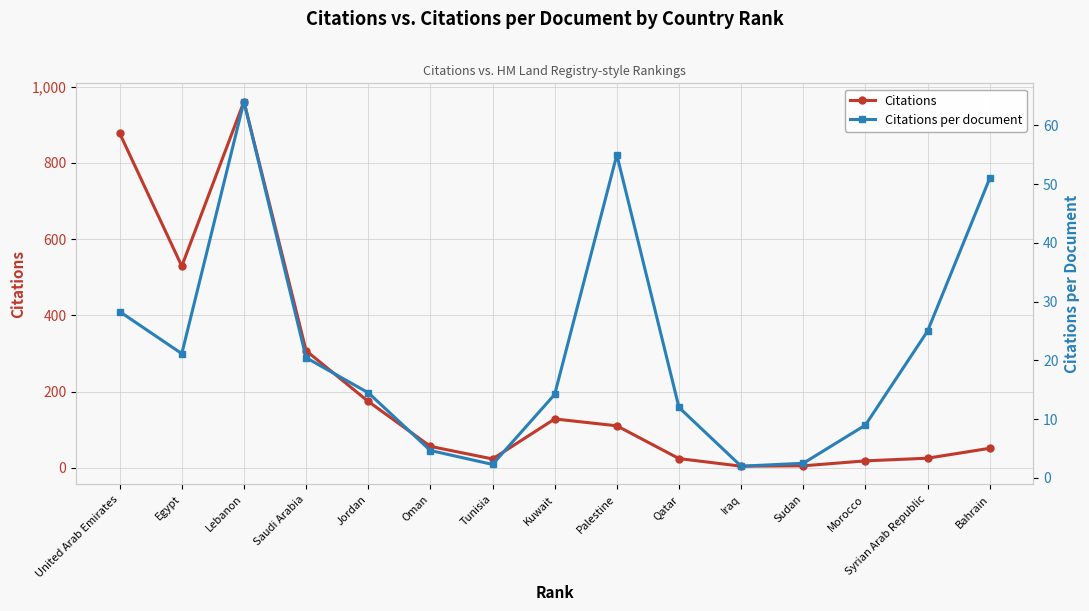

Is it true that Citations equals 174.0 at Jordan?

True